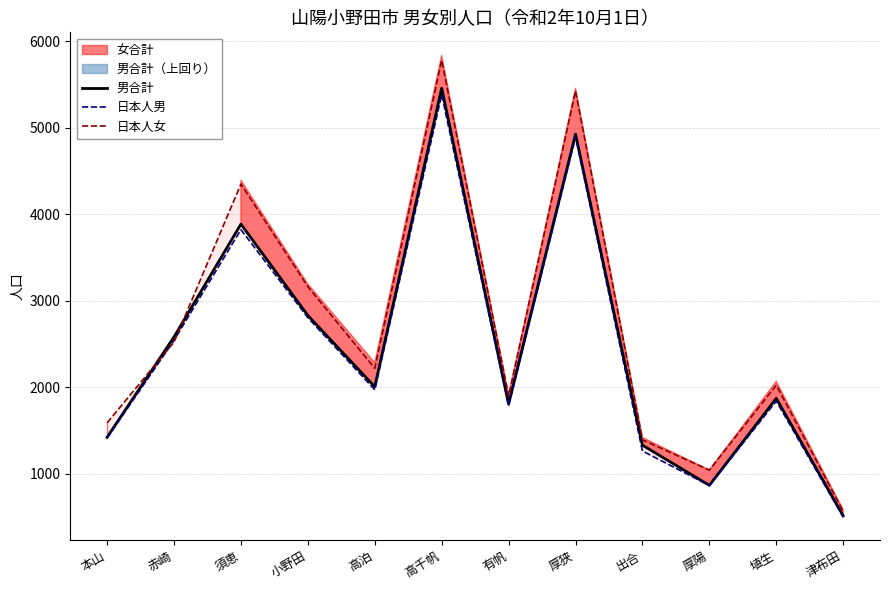

What is the difference between the 日本人女 values at 埴生 and 厚陽?

982